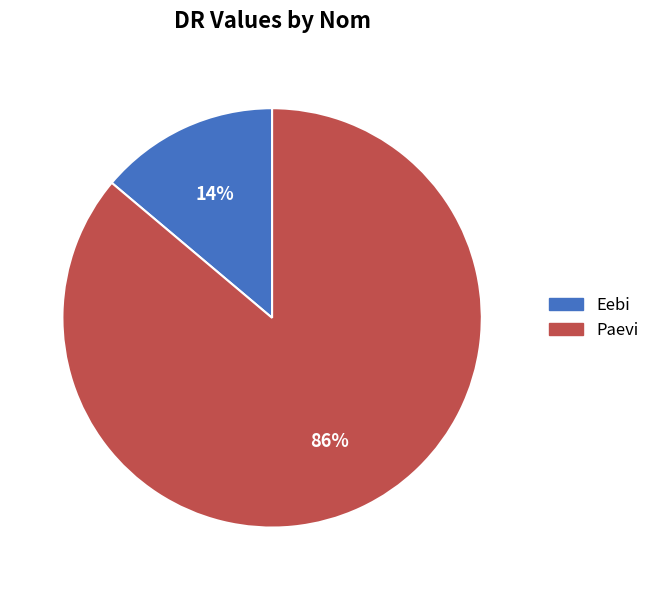

Count the number of slices in the pie.

2